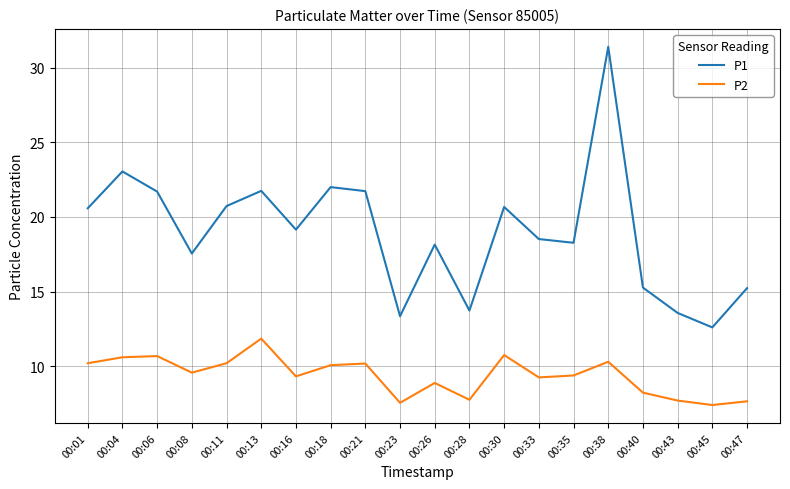

Where does the P1 series first go above 19?

00:01